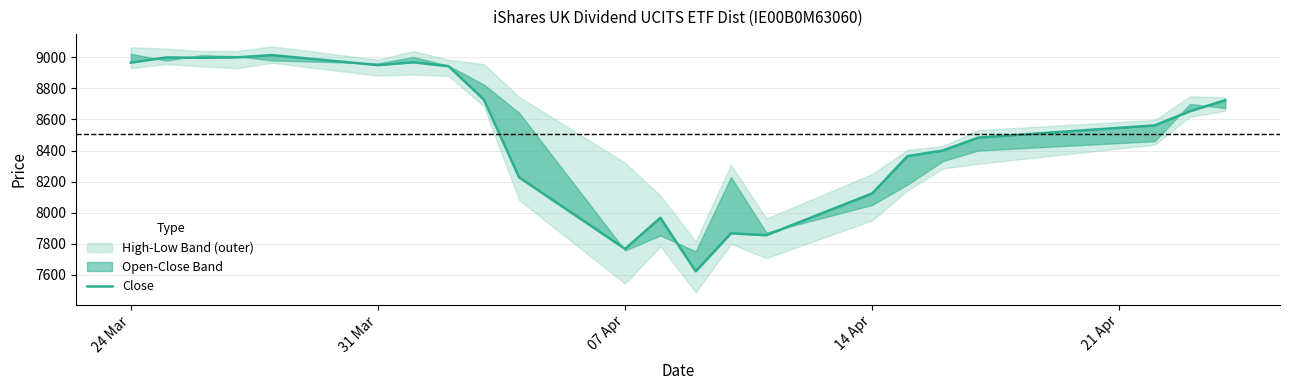

How many points are lower than both their immediate neighbors (excluding endpoints)?

5